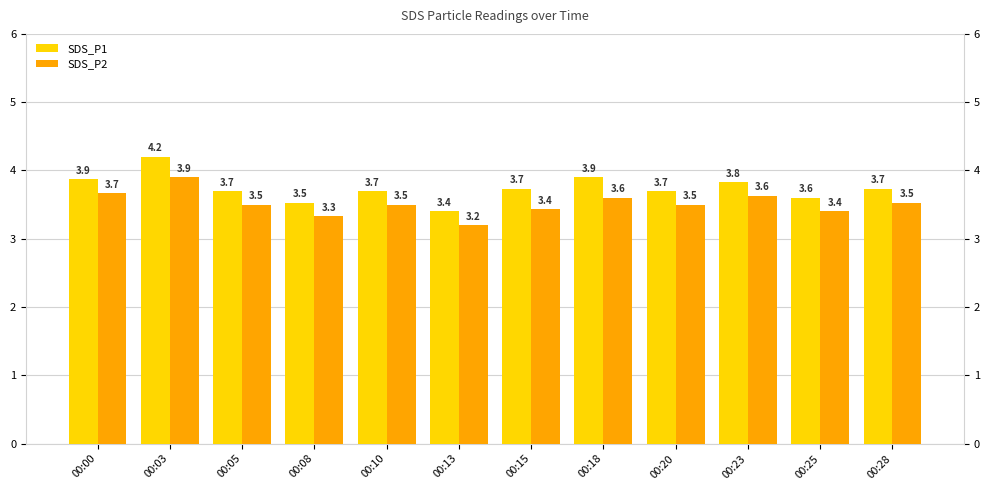

How many SDS_P2 values are between 3 and 4?

12